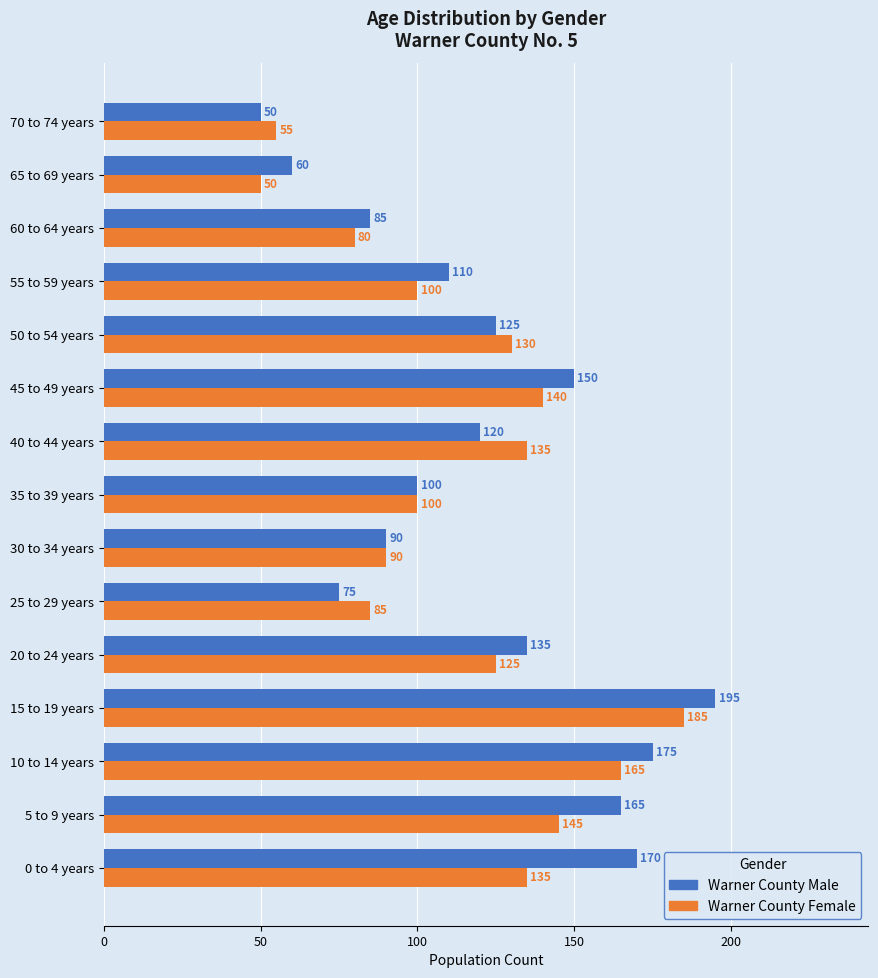

What is the total value across all series at 10 to 14 years?

340